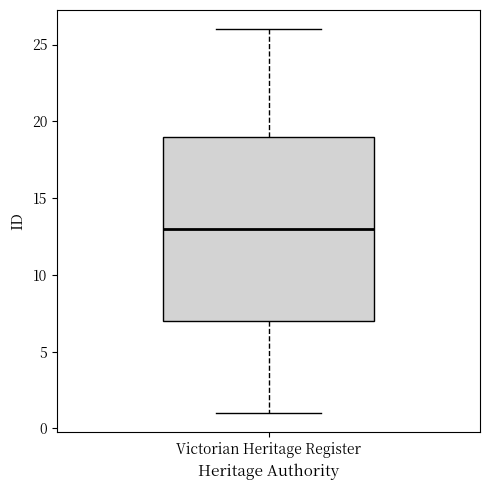

Transcribe this box plot: give where the median line is, the range the box spans, and where the two whiskers end, as read against the y-axis. The values are not printed on the chart, so give them approximately, as read against the axis.

median 13, box 7 to 19, whiskers 1 to 26